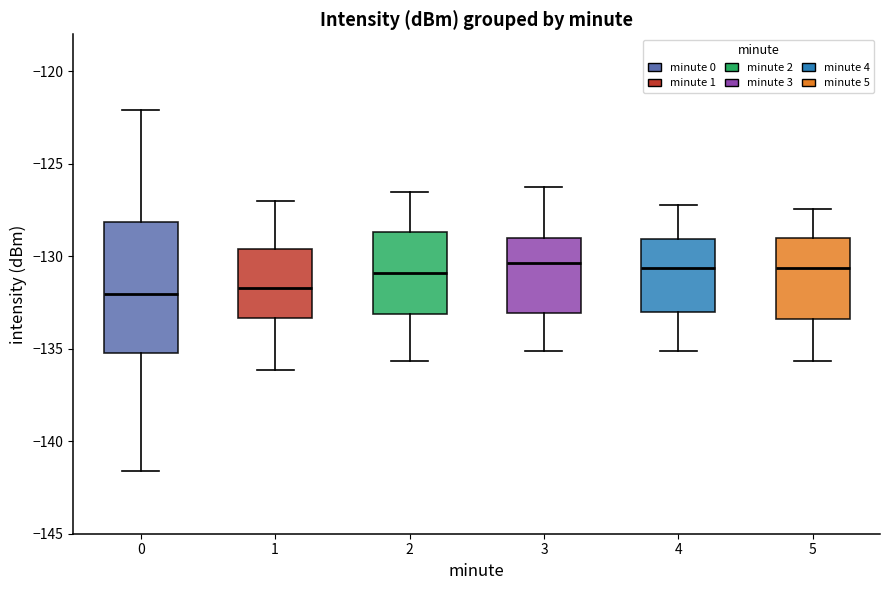

Where does the upper whisker of the box at x = 4 end on the y-axis? The values are not printed on the chart, so give them approximately, as read against the axis.

-127.0